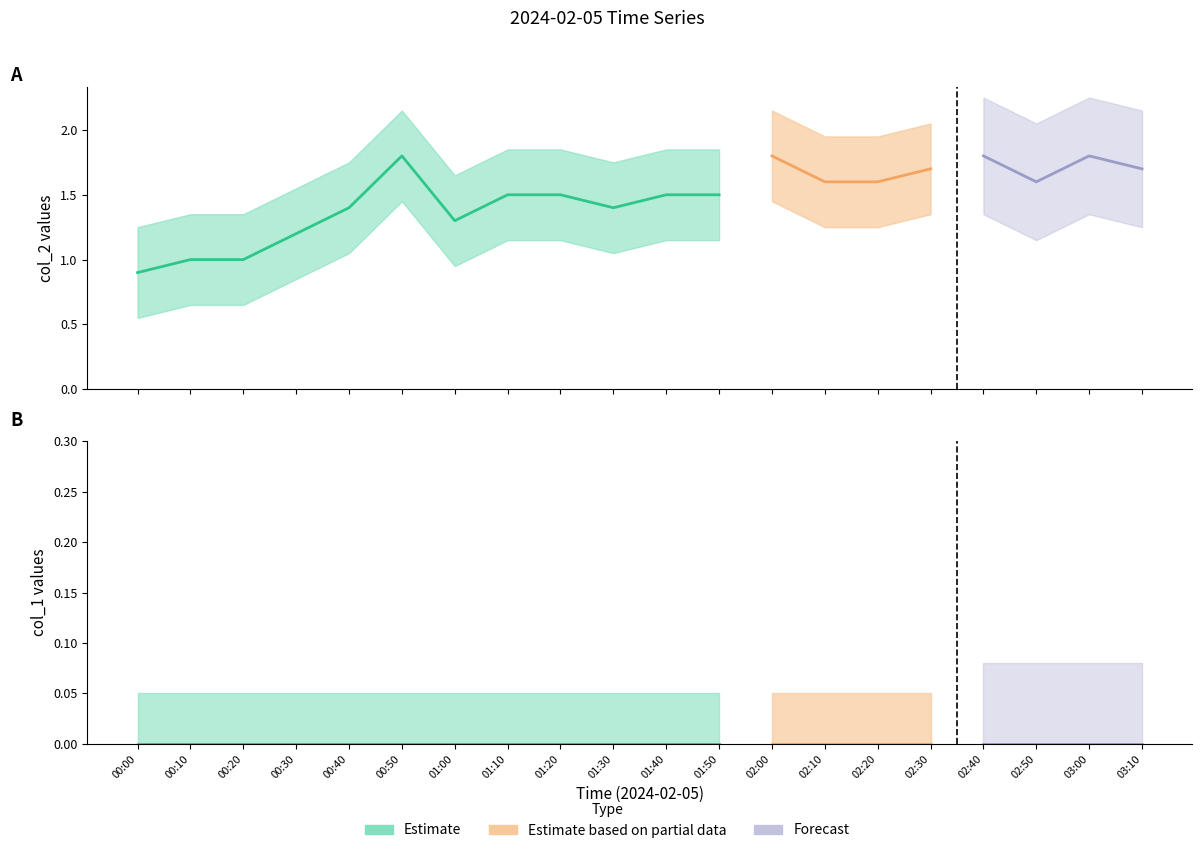

True or false: col_2 and col_1 intersect in this chart.

False